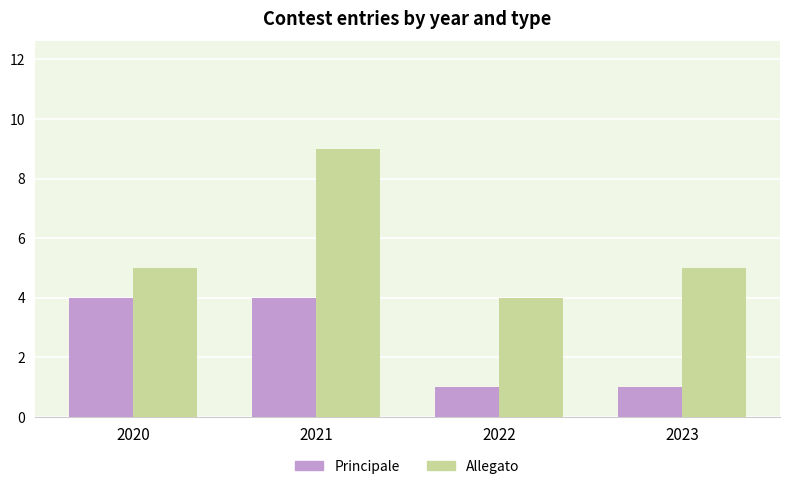

At which category is the sum across all series the highest?

2021